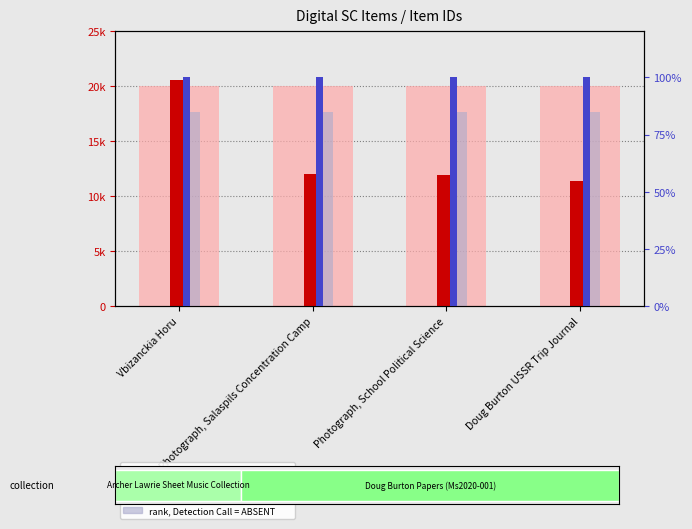

Reading left to right, transcribe all the data shown in this chart.

value, Detection Call = ABSENT: 20000	20000	20000	20000
count: 20572	12032	11934	11408
percentile rank within the sample: 100	100	100	100
rank, Detection Call = ABSENT: 85	85	85	85